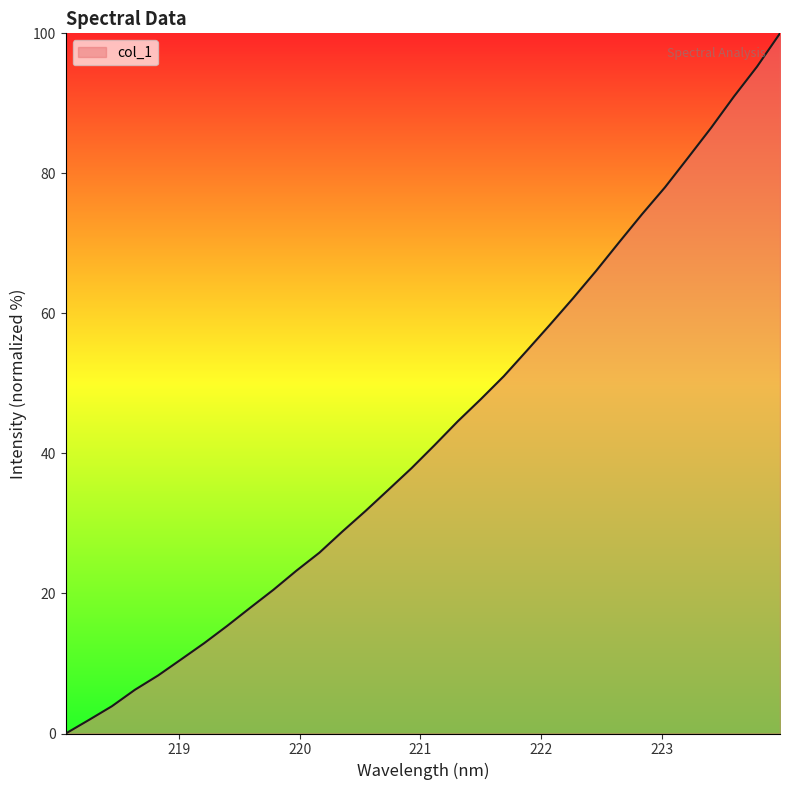

What is the greatest value displayed?

100.0